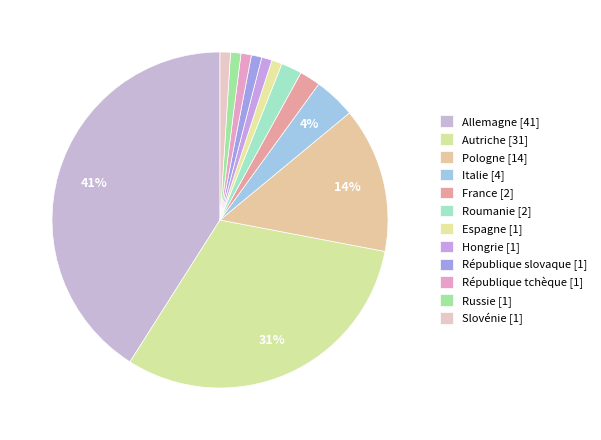

Count the number of slices in the pie.

12